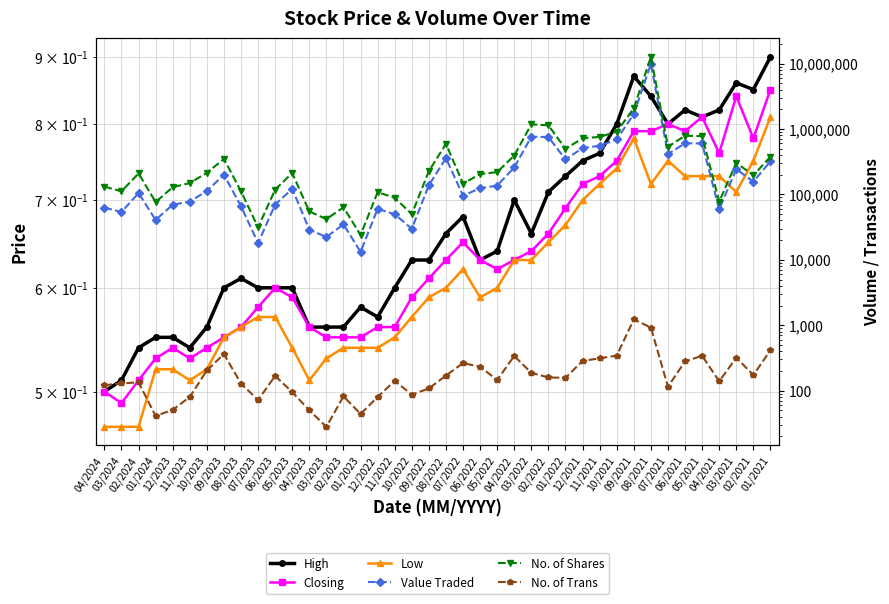

What is the total value across all series at 09/2022?

364830.8